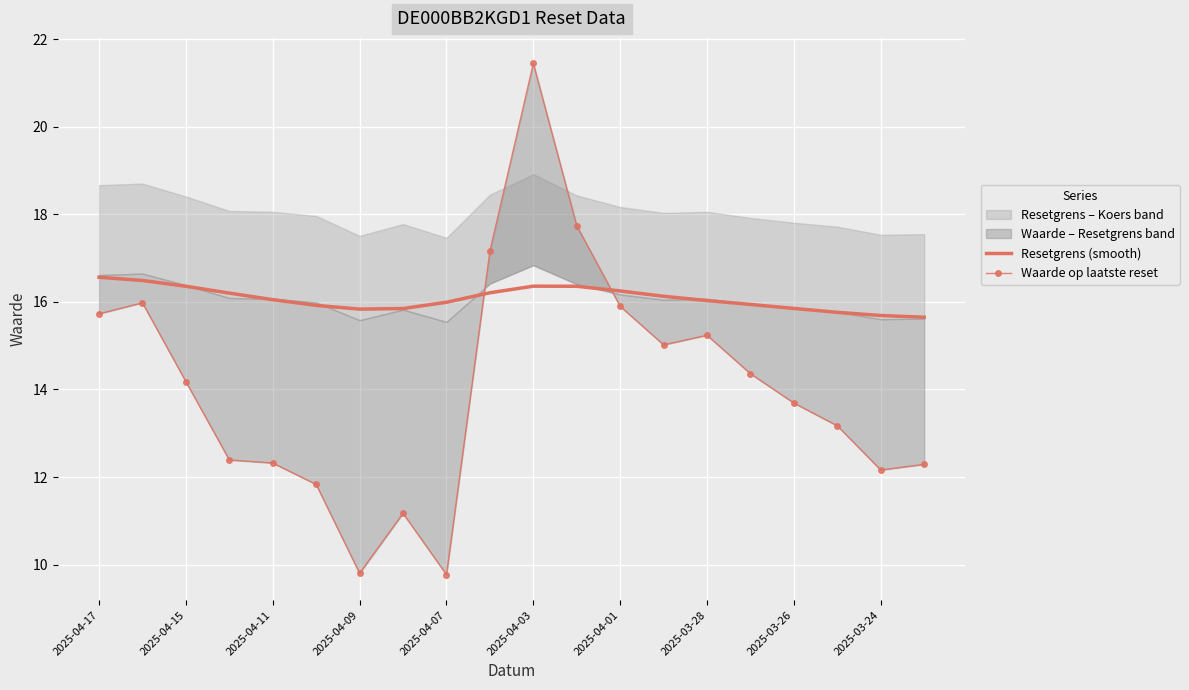

What is the lowest value of the Resetgrens (smooth) series?

15.7